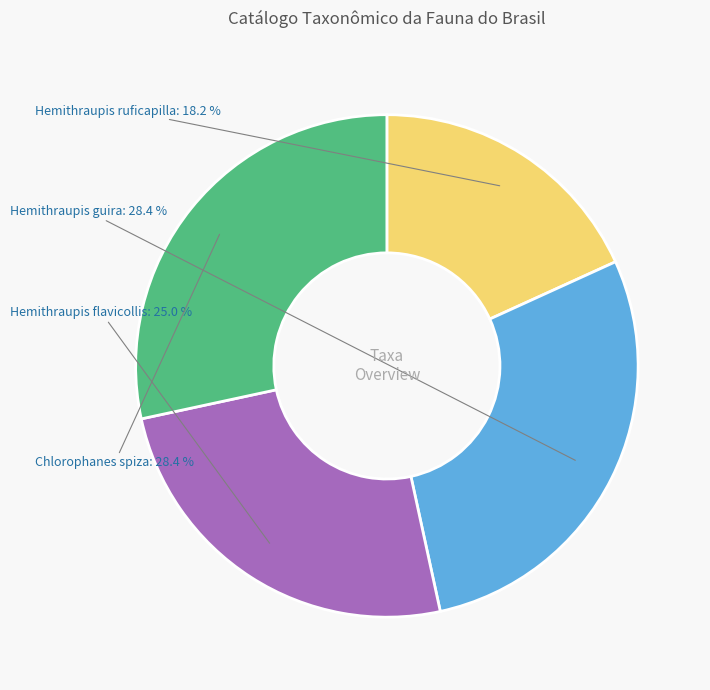

Combined, do Chlorophanes spiza and Hemithraupis guira account for over 50%?

Yes